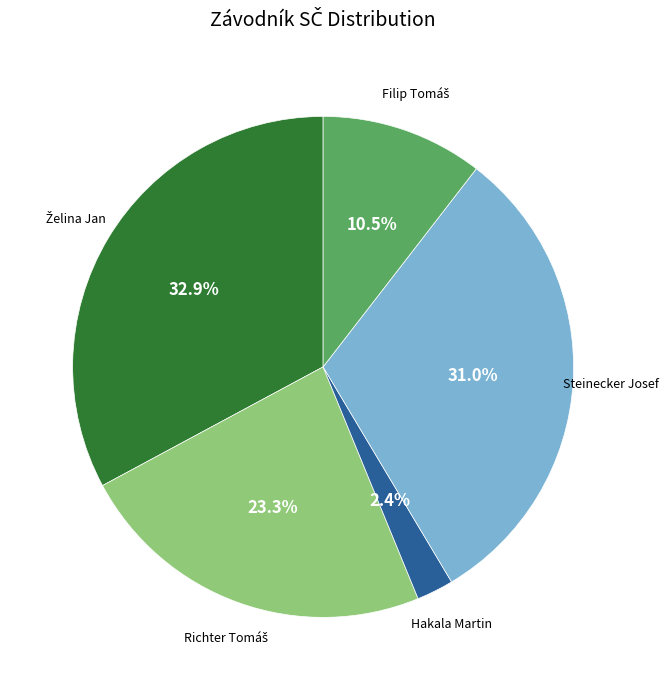

Which category has the smallest portion of the pie?

Hakala Martin